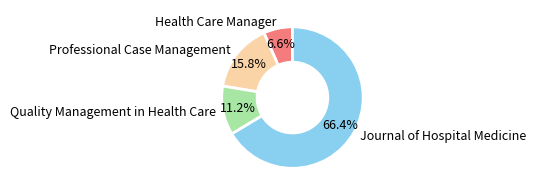

Rank the categories by value from highest to lowest.

Journal of Hospital Medicine, Professional Case Management, Quality Management in Health Care, Health Care Manager